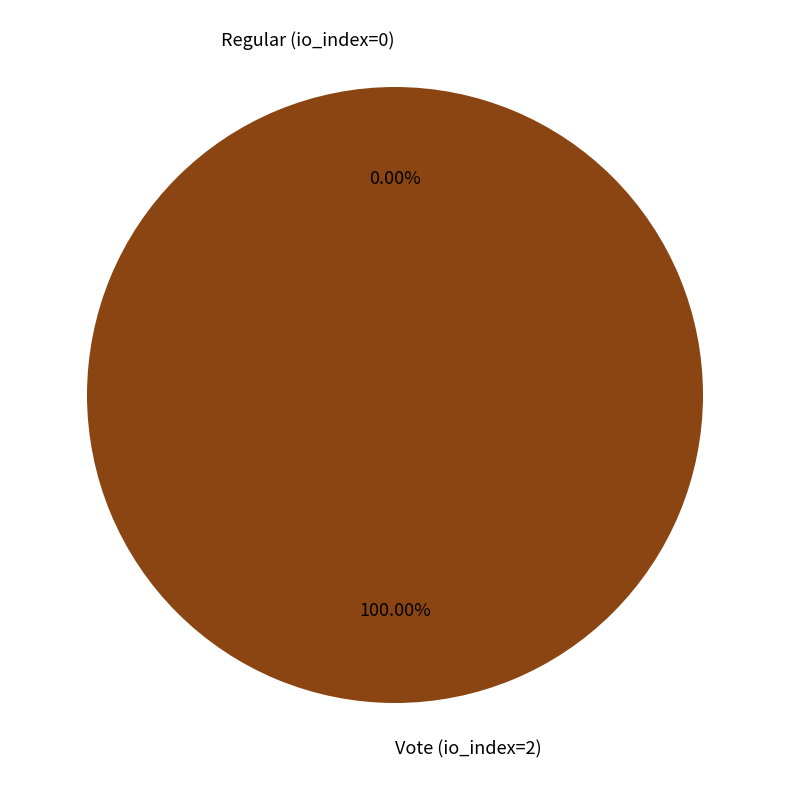

Between Regular (io_index=0) and Vote (io_index=2), which is larger?

Vote (io_index=2)